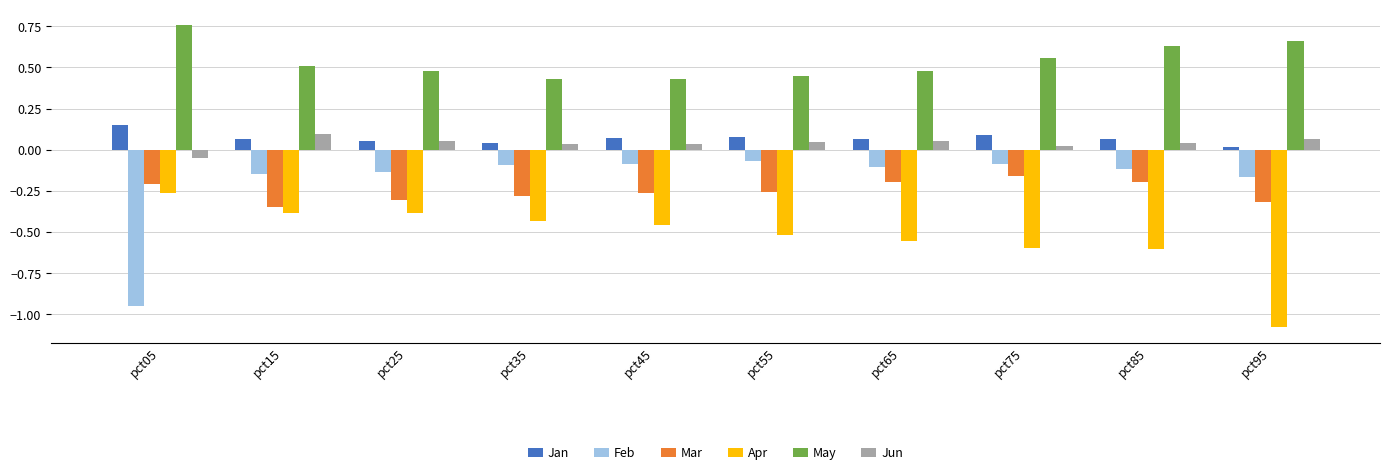

What is the difference between the highest and lowest values at pct55?

1.0